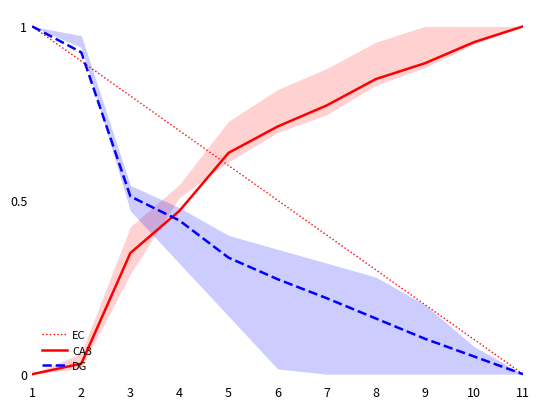

Between which two adjacent categories do DG and EC first intersect?

2 and 3